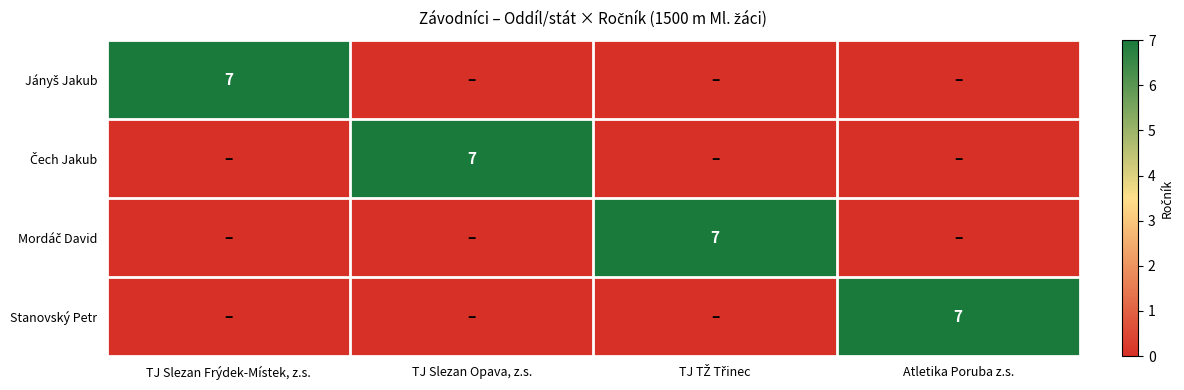

What is the sum of all Mordáč David values?

7